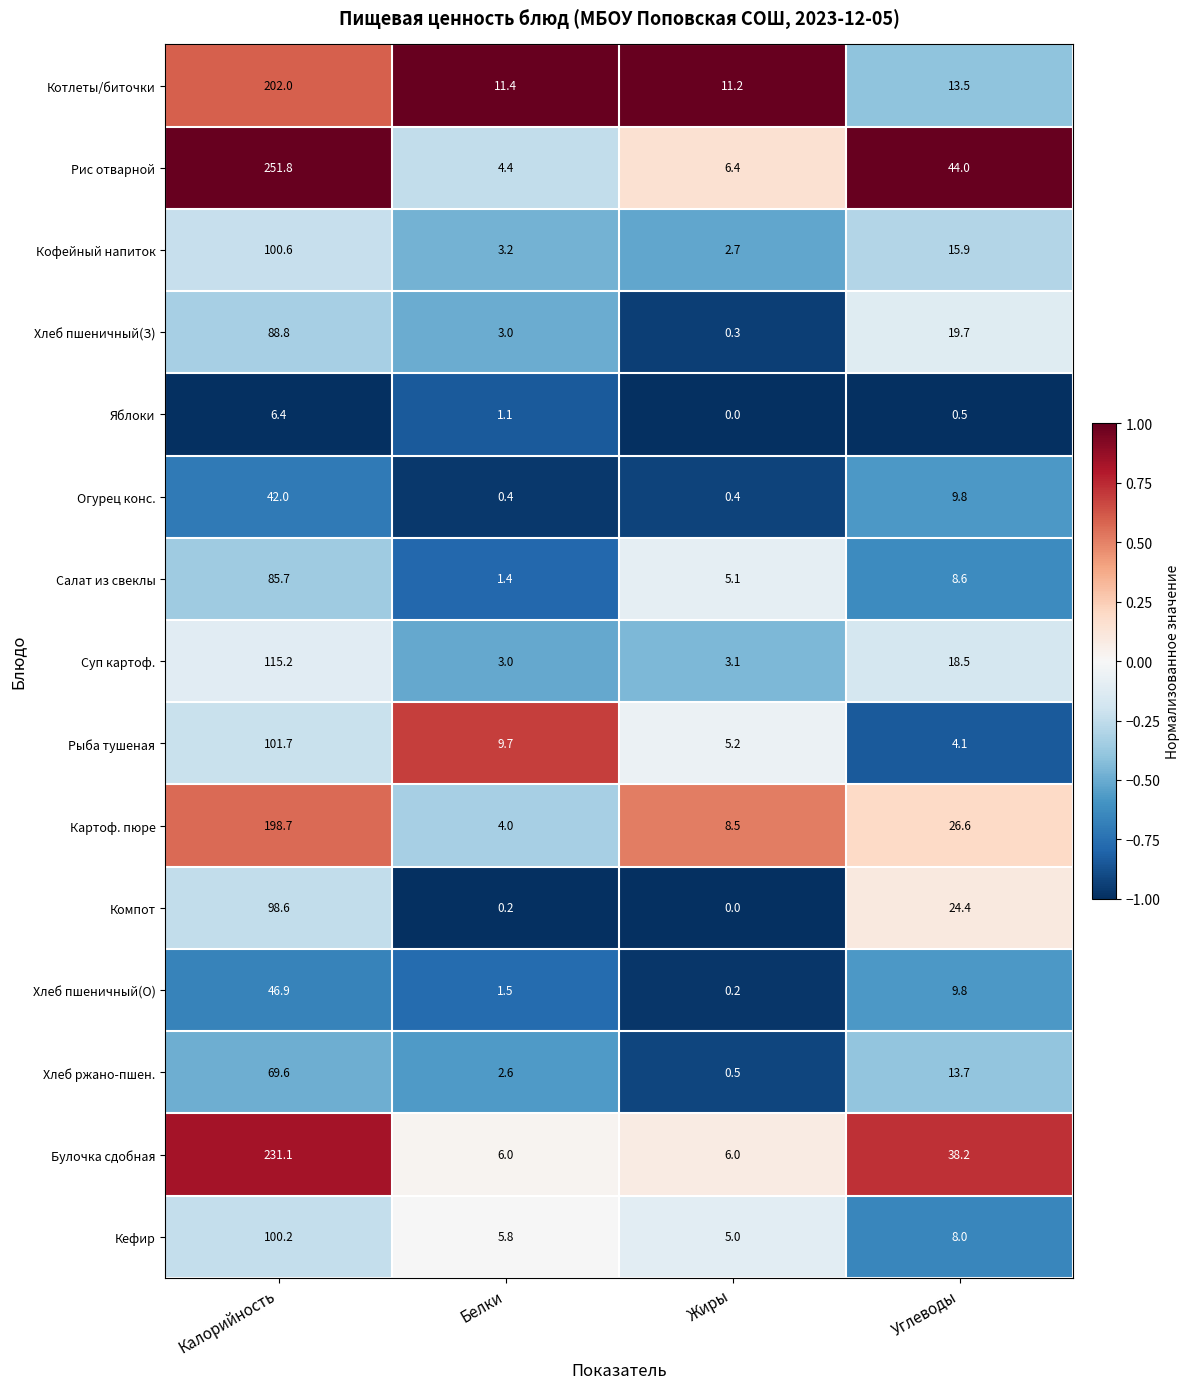

Is it true that Салат из свеклы equals 8.6 at Углеводы?

True